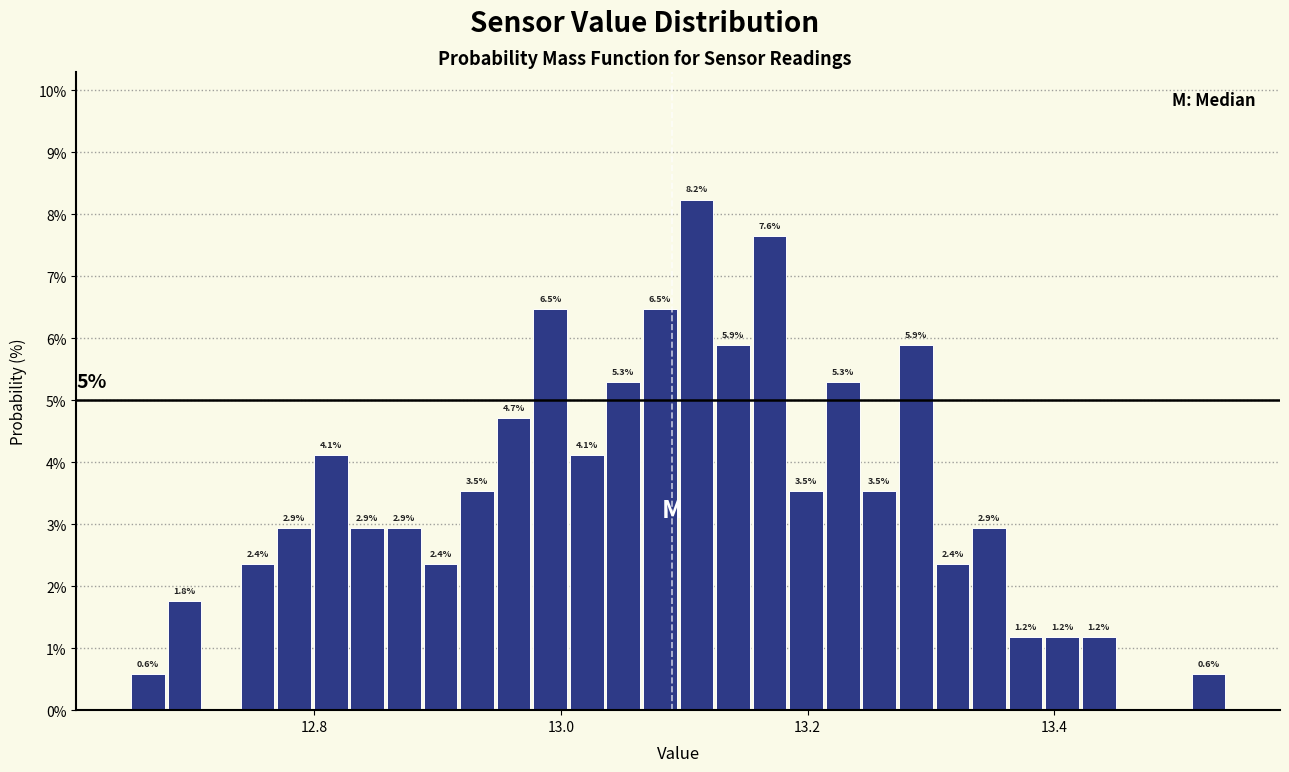

Read against the x-axis, roughly where is the centre of the tallest bar?

13.10